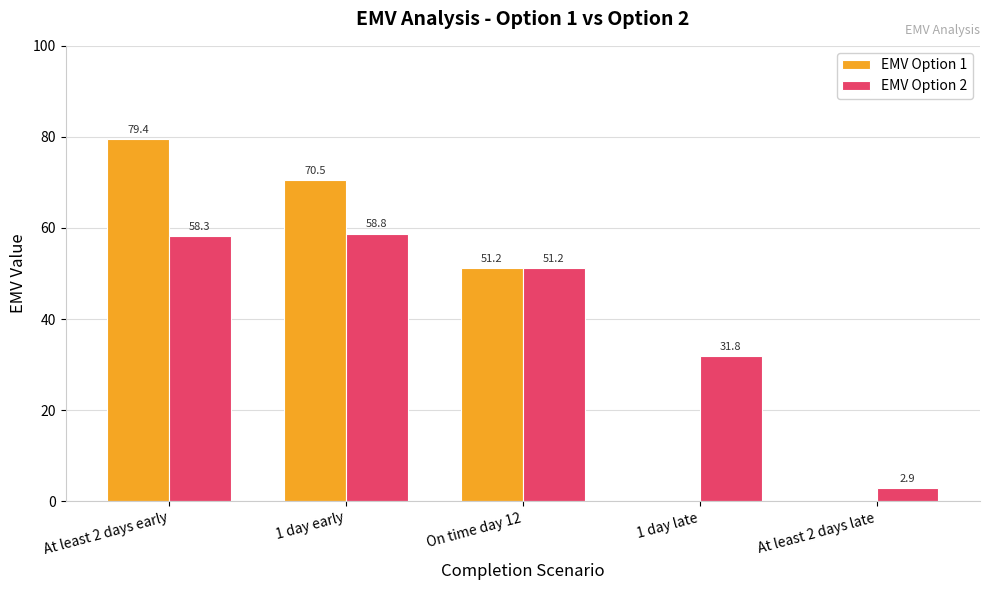

Is the value of EMV Option 1 at 1 day early greater than the value of EMV Option 2 at 1 day early?

Yes